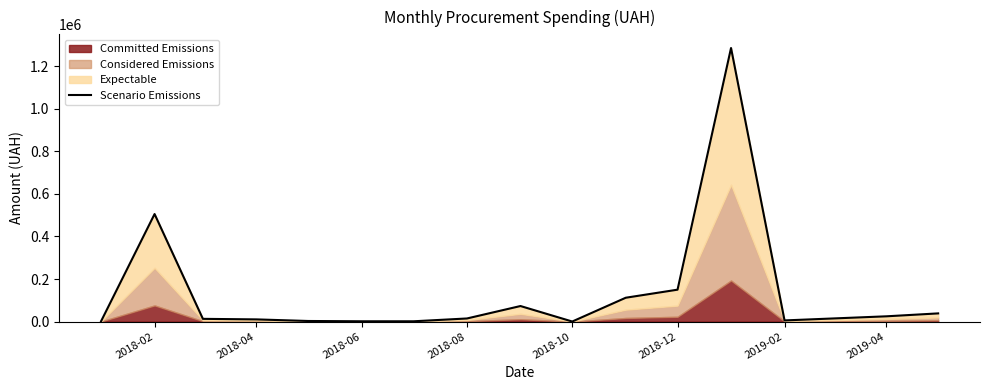

What is the smallest value displayed?

182.5